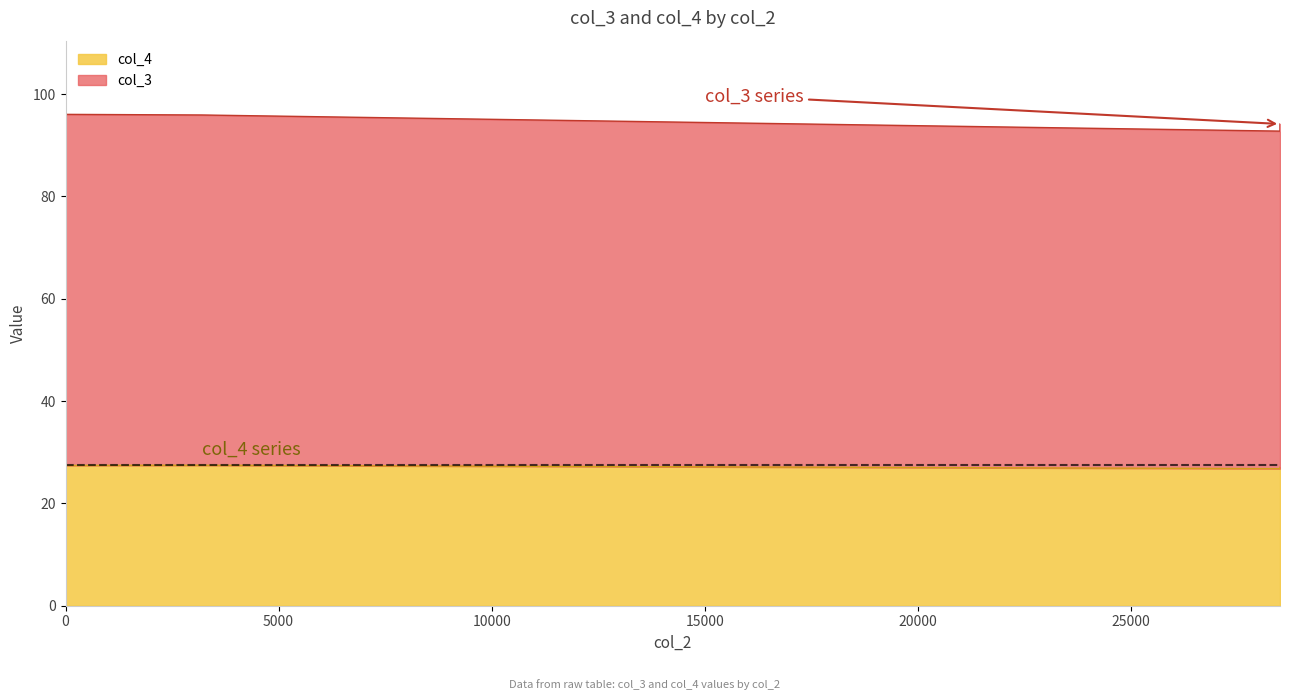

What is the label of the 2nd point from the right?

28500